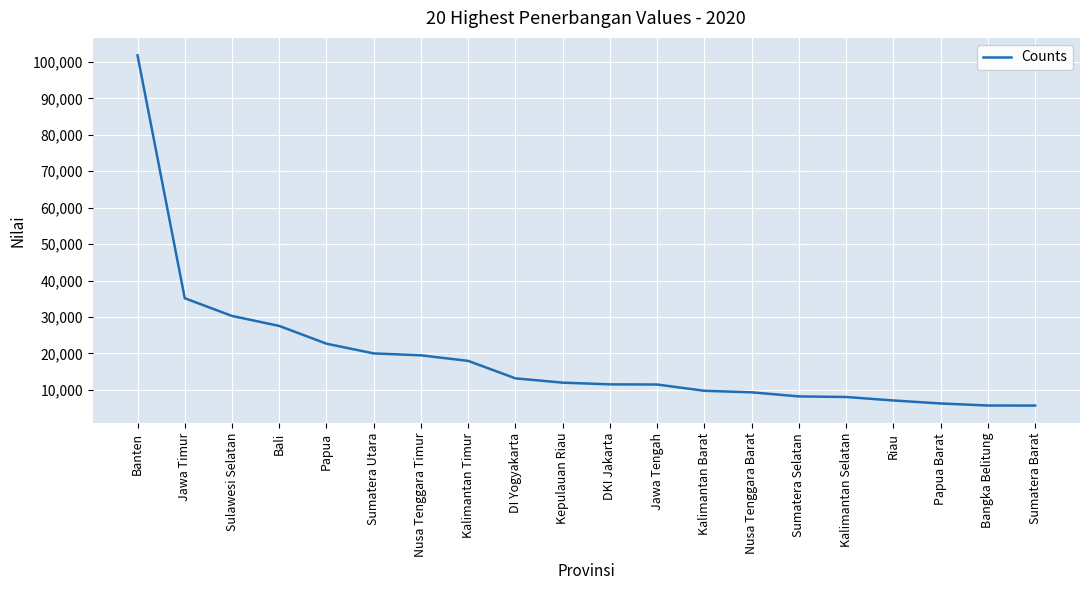

Approximately how many times larger is the value at Nusa Tenggara Barat compared to Sulawesi Selatan?

0.3